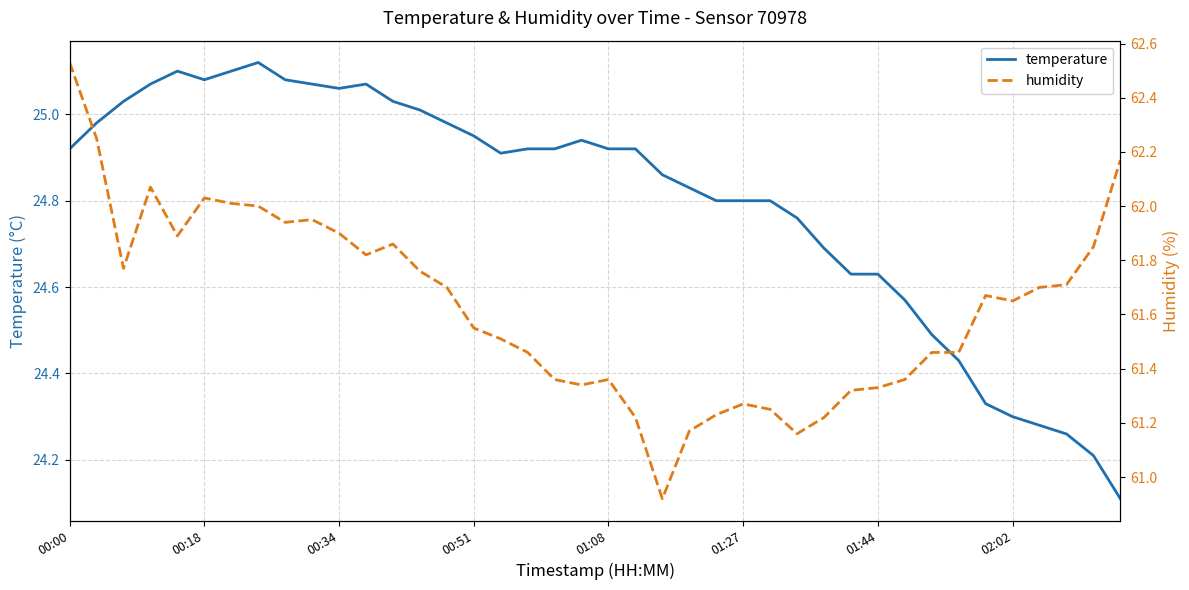

In humidity, how many points are higher than both neighbors (excluding endpoints)?

7